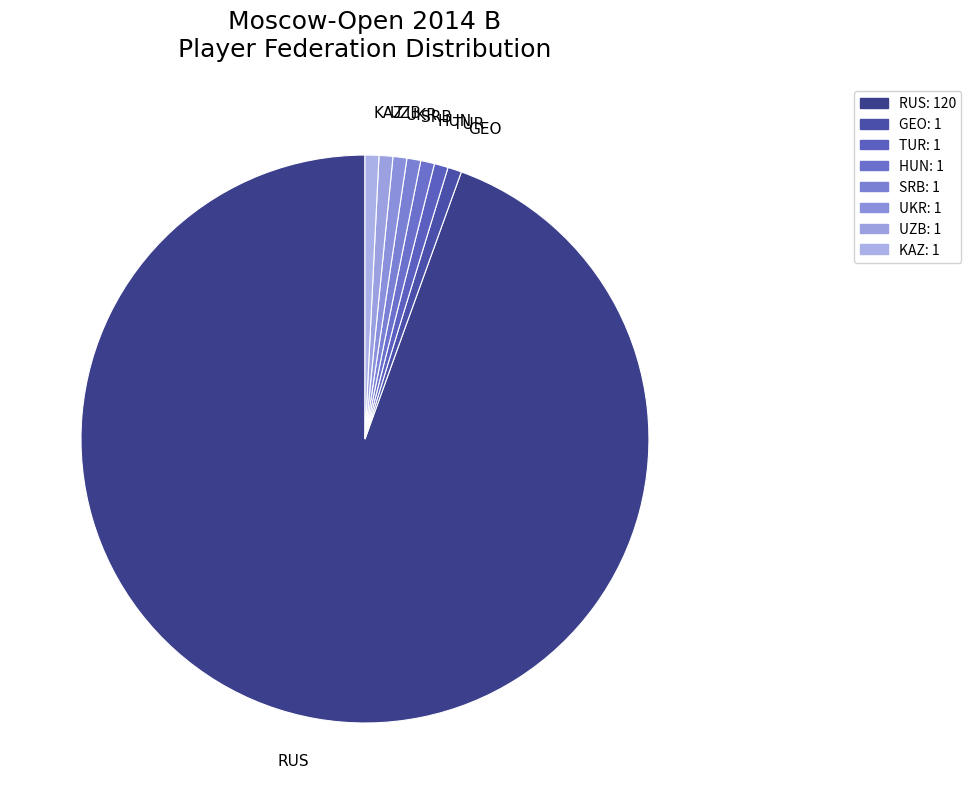

The HUN slice represents 11% of the pie. True or false?

False